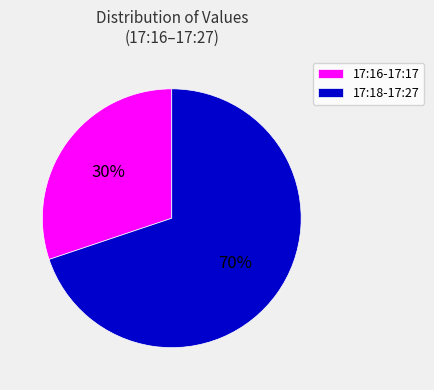

Count the number of slices in the pie.

2